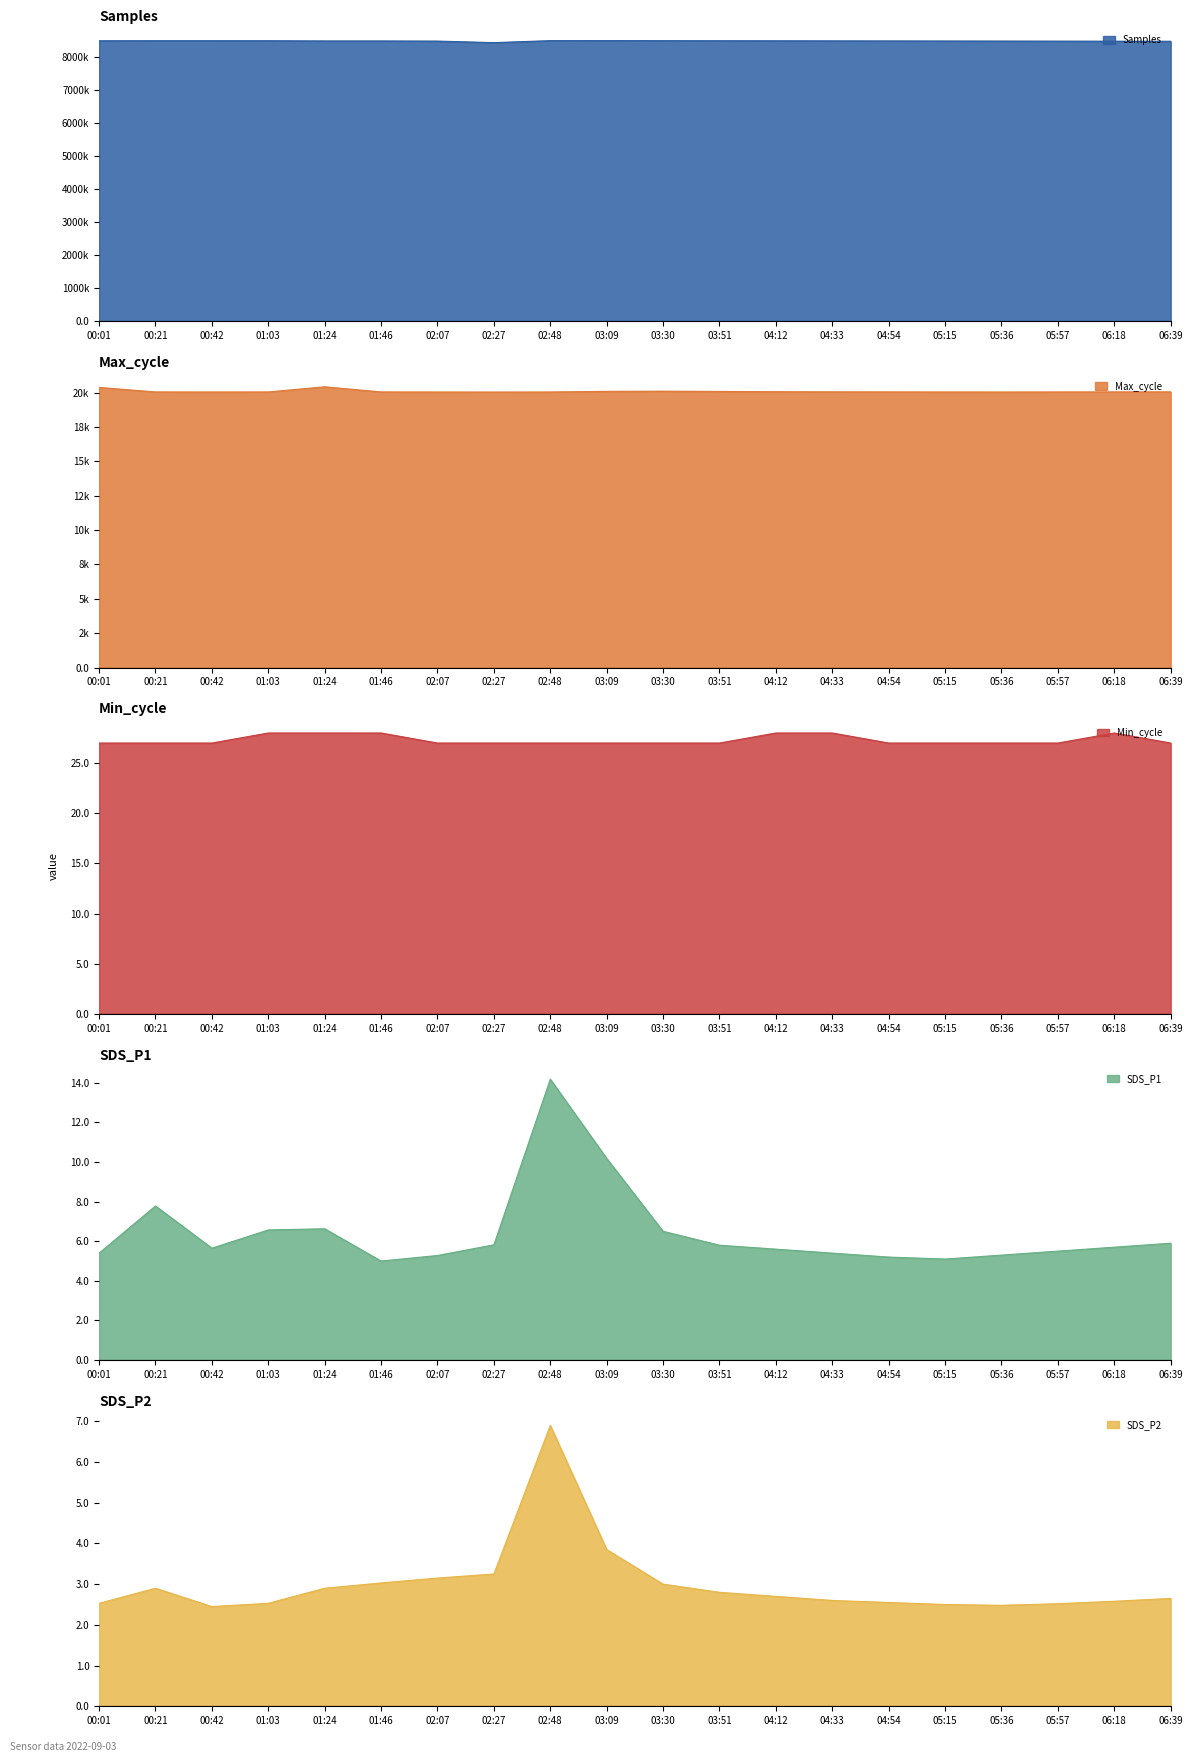

What is the label of the 2nd point from the left?

00:21